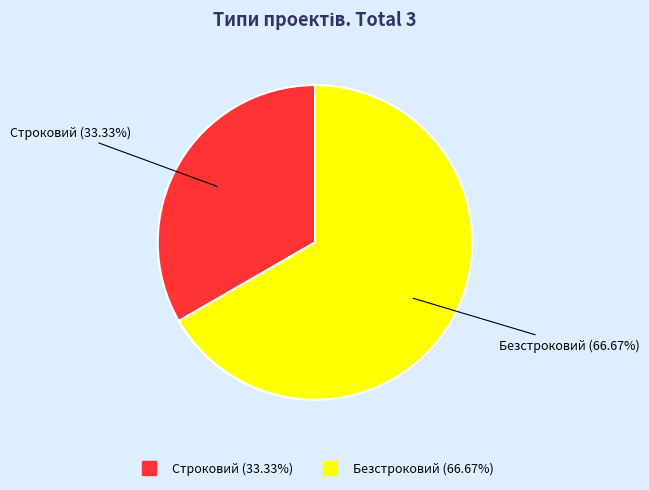

Does Строковий account for over 50% of the chart?

No